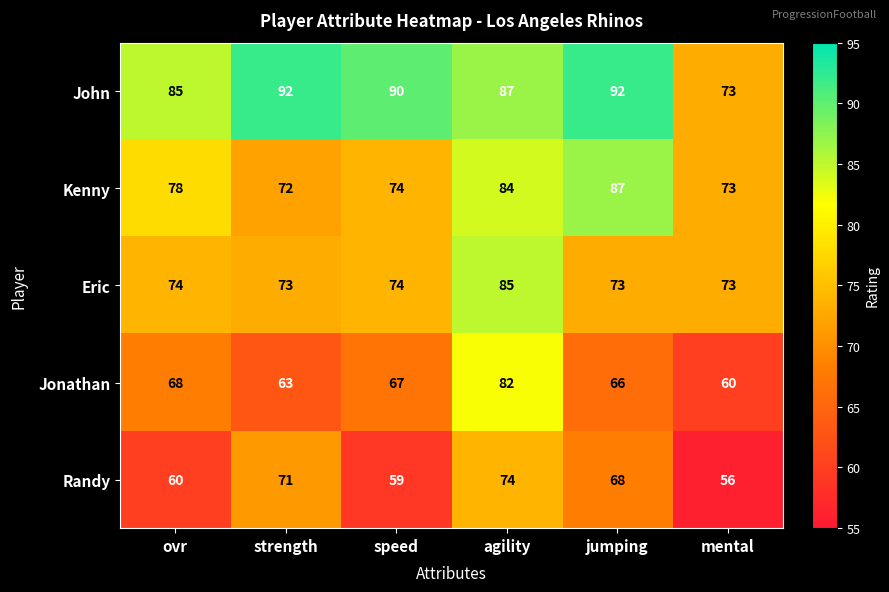

Reading left to right, what are all the values shown in this chart?

John: 85	92	90	87	92	73
Kenny: 78	72	74	84	87	73
Eric: 74	73	74	85	73	73
Jonathan: 68	63	67	82	66	60
Randy: 60	71	59	74	68	56